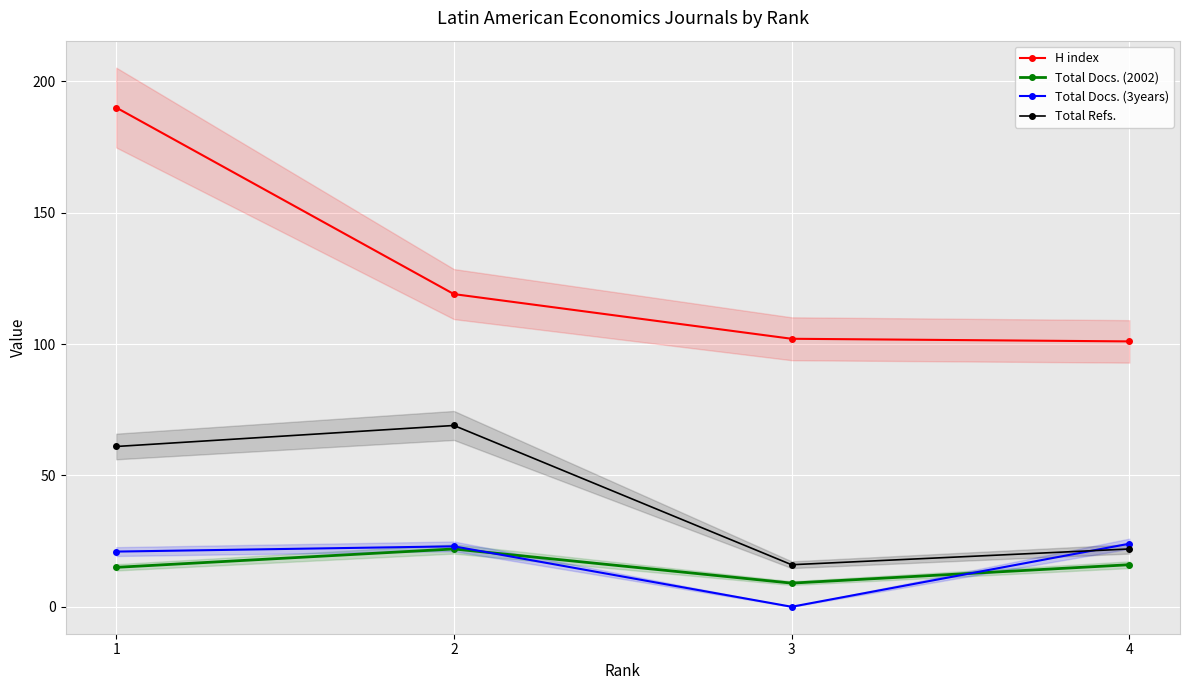

True or false: H index and Total Refs. intersect in this chart.

False